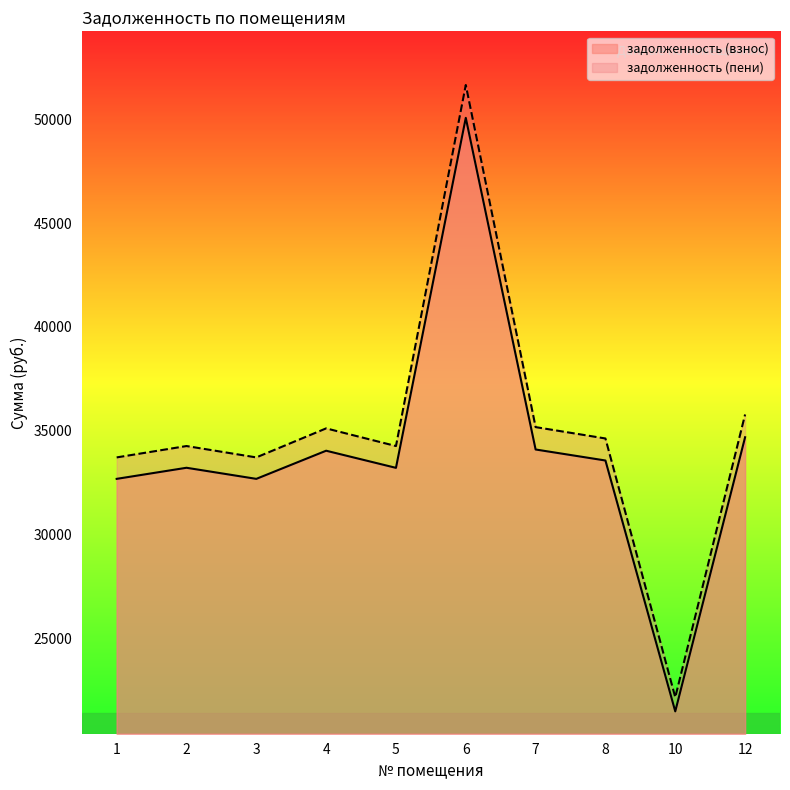

Between 2 and 8, which series saw the biggest shift?

задолженность (пени)